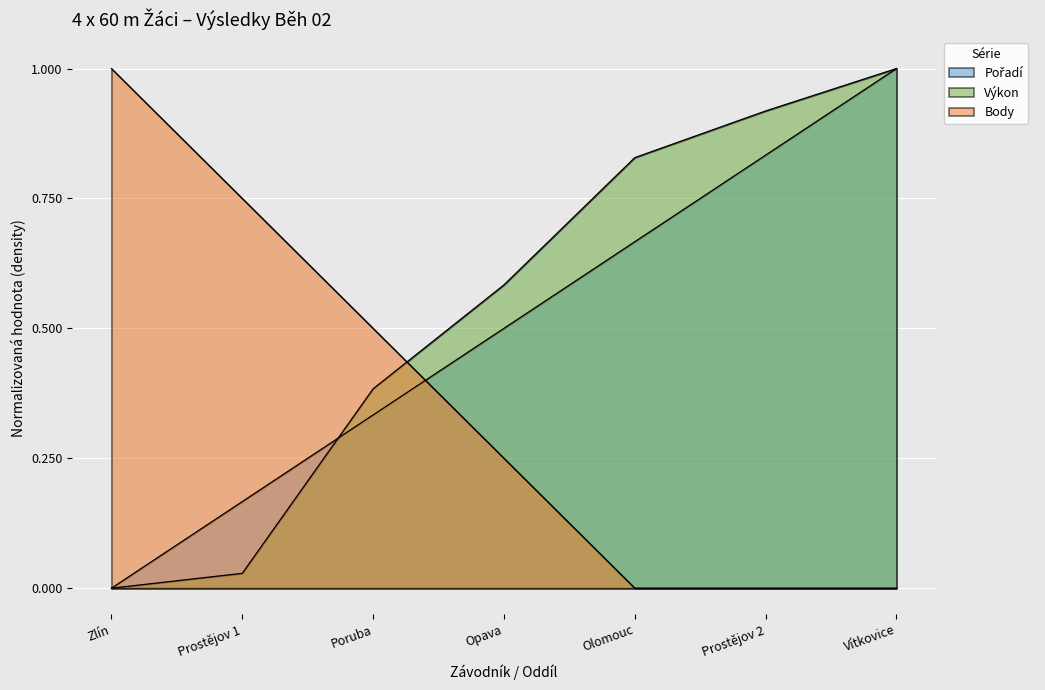

Is it true that Výkon equals 0.5 at Olomouc?

False